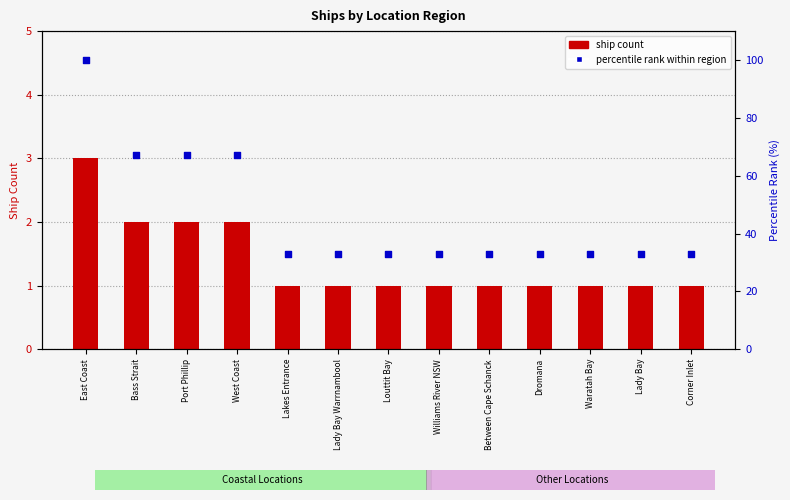

What are all the series names shown in the legend?

ship count, percentile rank within region